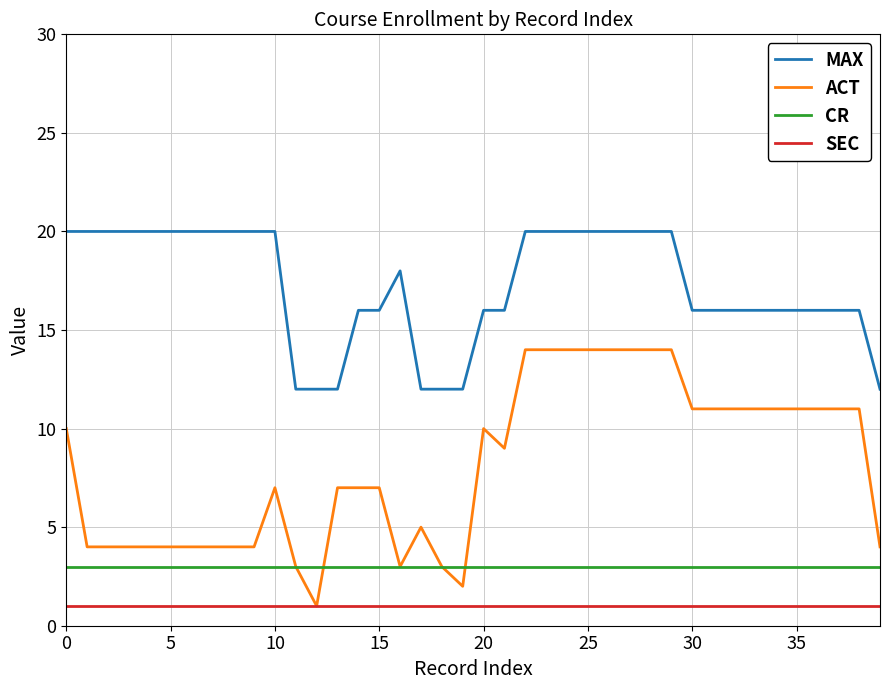

Which series has the widest spread of values?

ACT